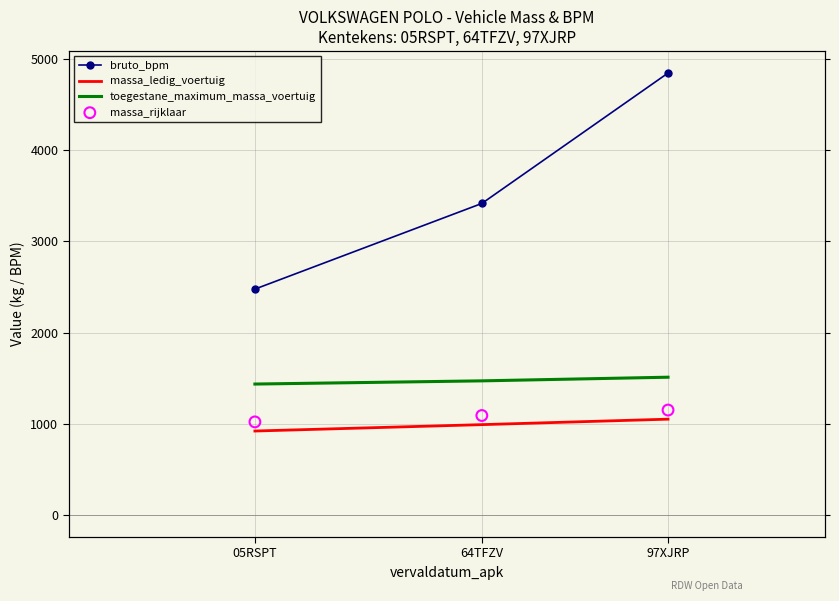

Which series contains the highest Y value?

bruto_bpm